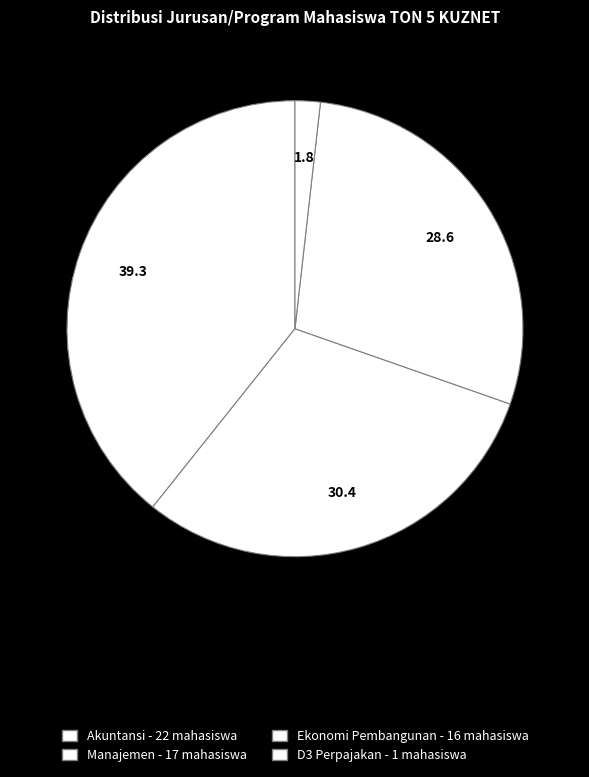

What portion of the pie excludes Manajemen?

69.6%